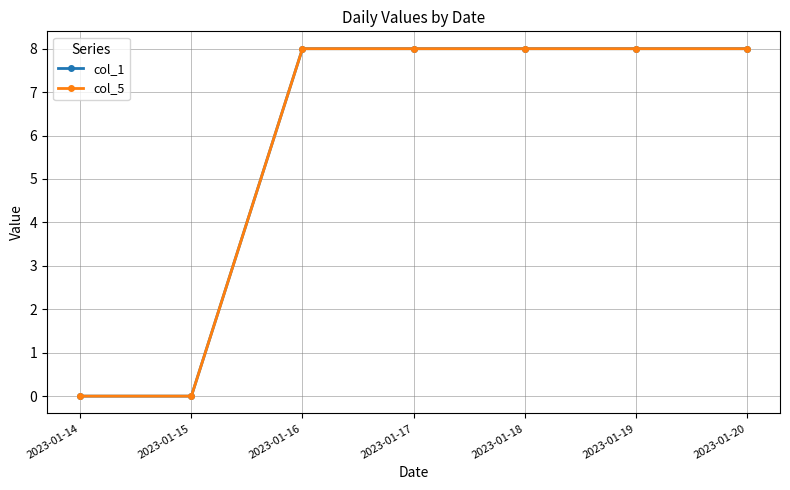

True or false: col_5 and col_1 cross at least once.

False